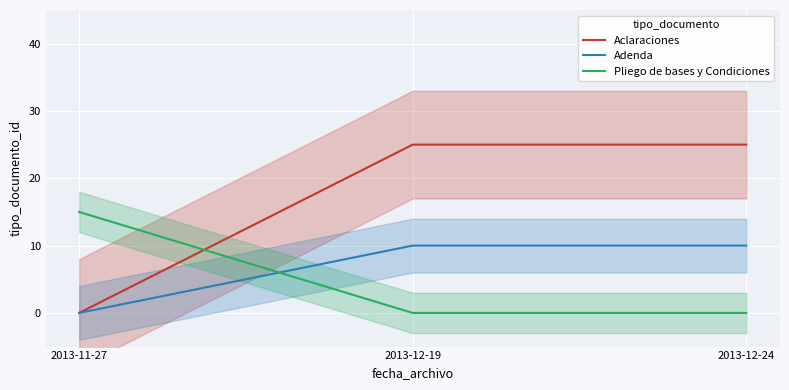

Does the chart display data point markers on the line(s)?

No